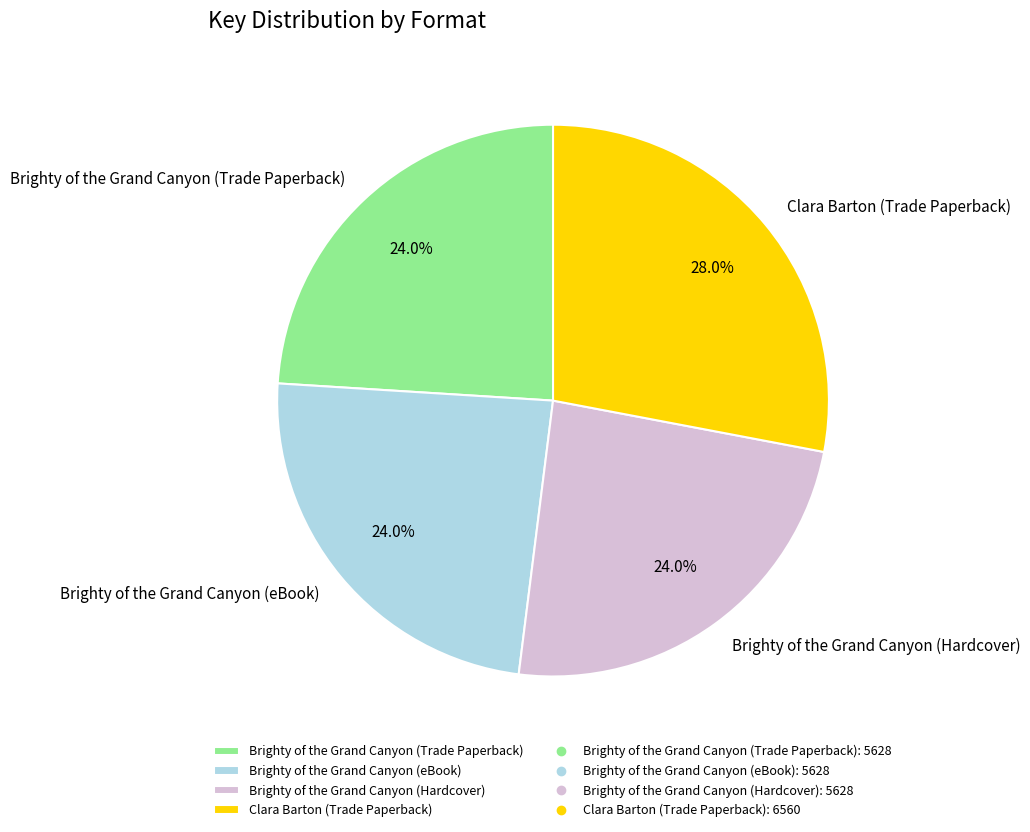

Which slice is the largest?

Clara Barton (Trade Paperback)